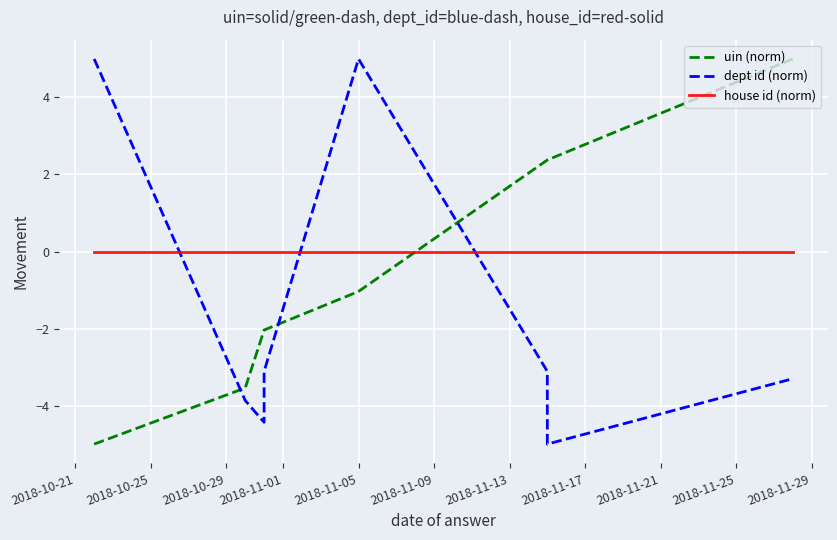

How many times do dept id (norm) and house id (norm) cross each other?

3